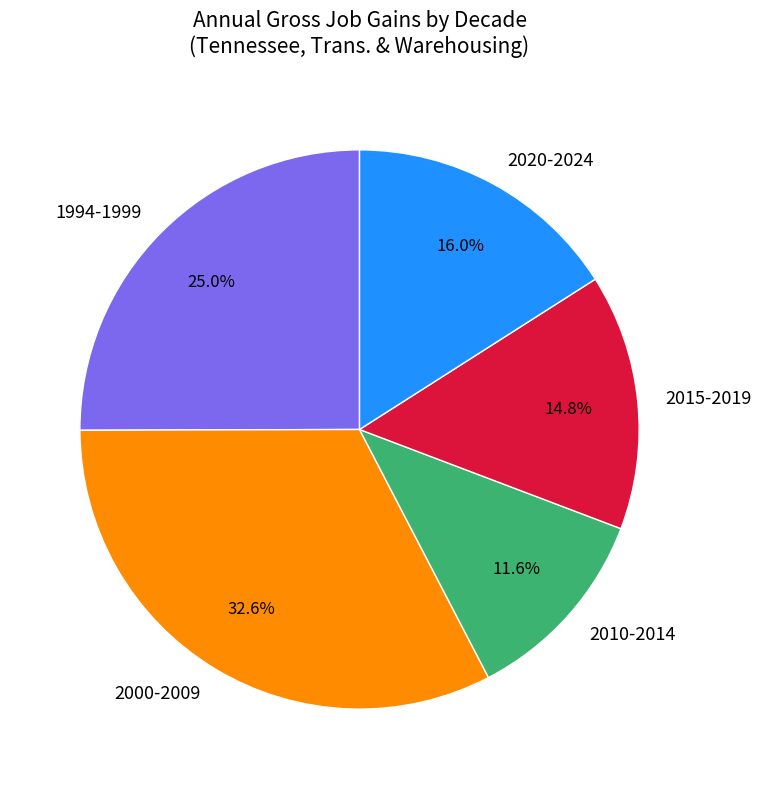

Which slice is the largest?

2000-2009